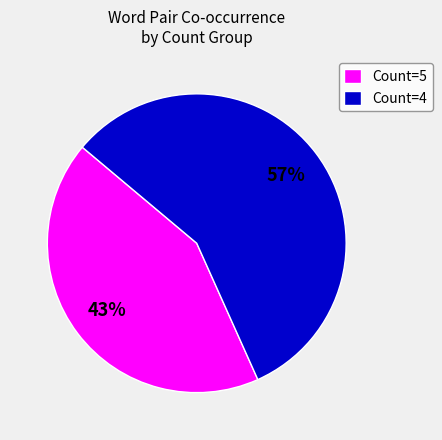

Count the number of slices in the pie.

2